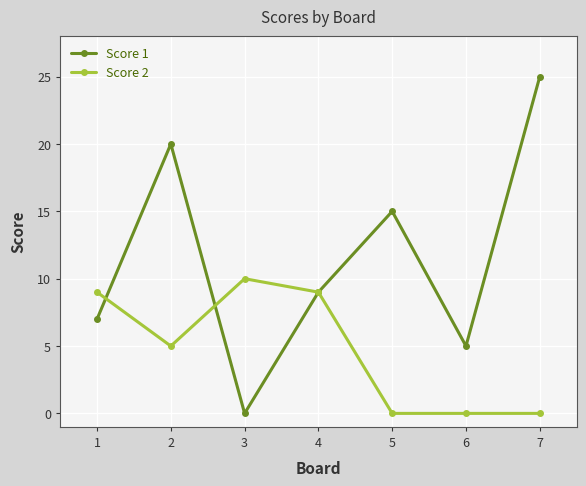

Between which two adjacent categories do Score 2 and Score 1 first intersect?

1 and 2